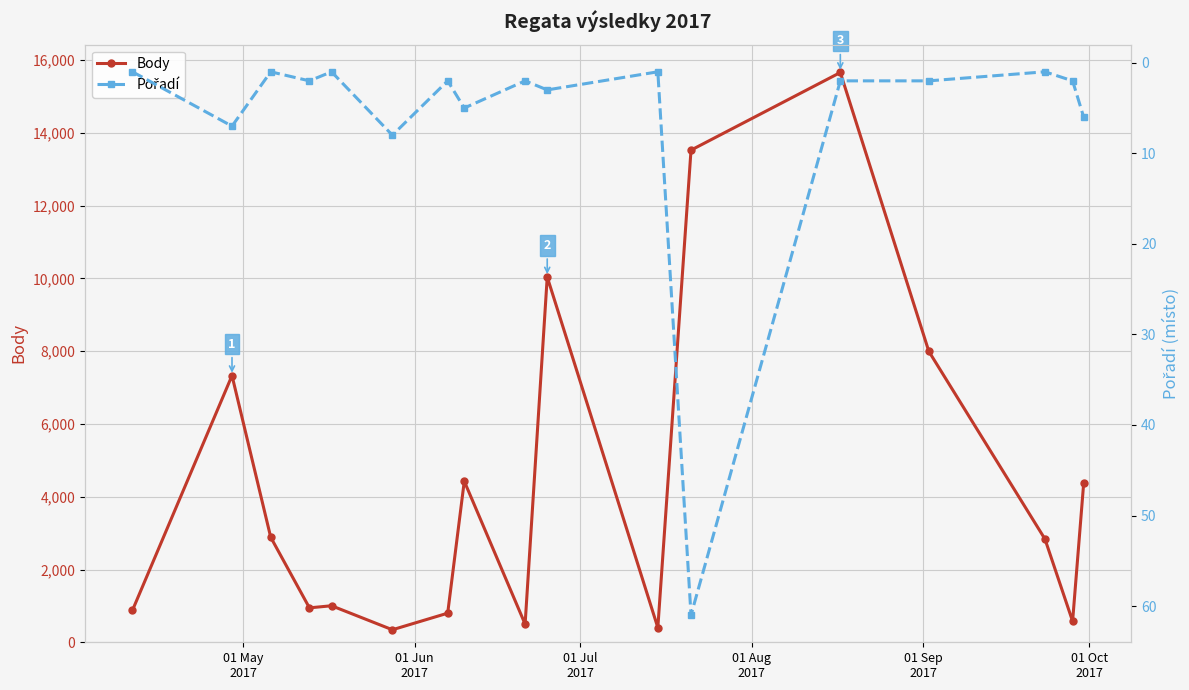

What are all the series names shown in the legend?

Body, Pořadí